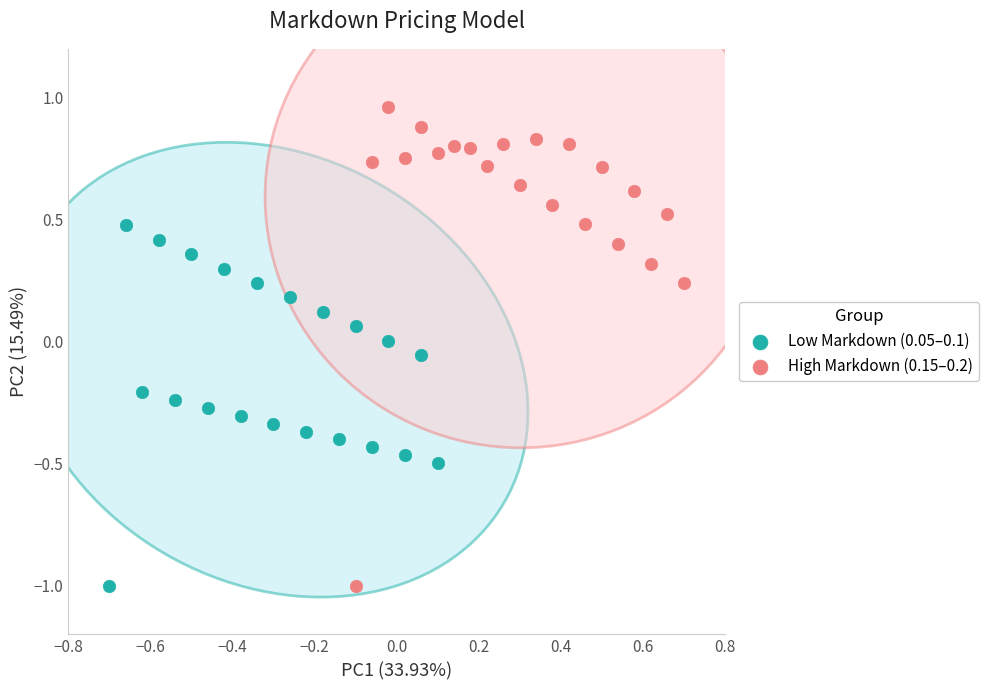

Which series has the widest spread of Y values?

High Markdown (0.15–0.2)